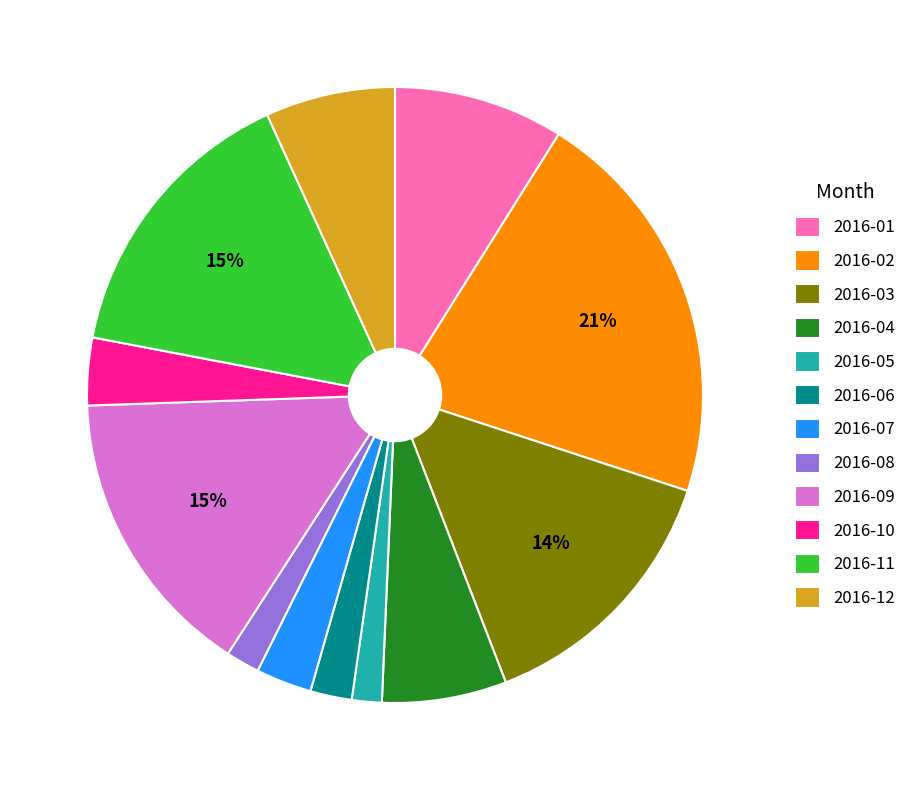

Between 2016-04 and 2016-01, which is larger?

2016-01